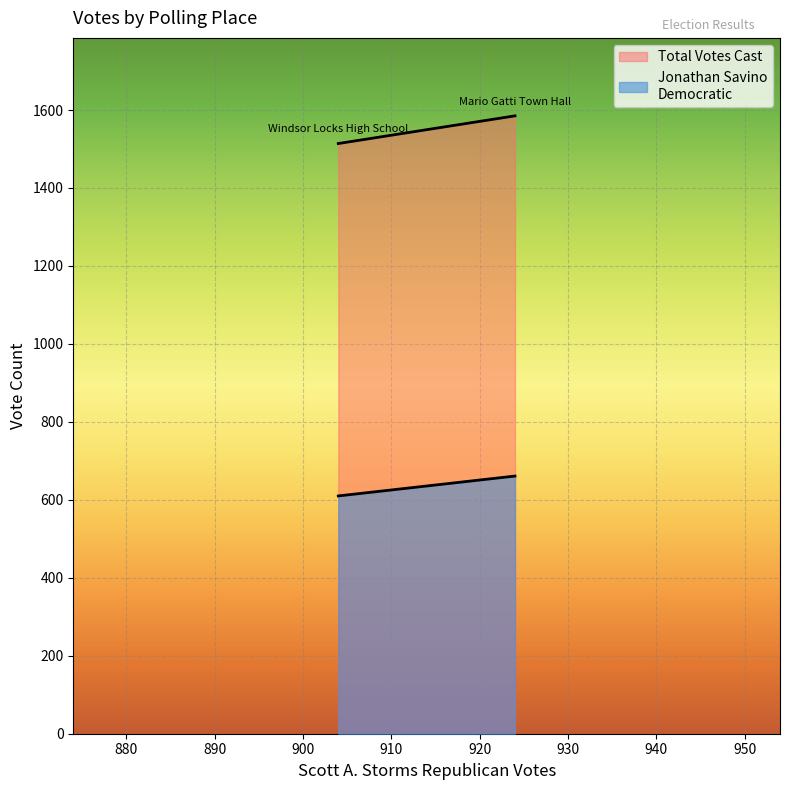

What is the smallest value displayed?

610